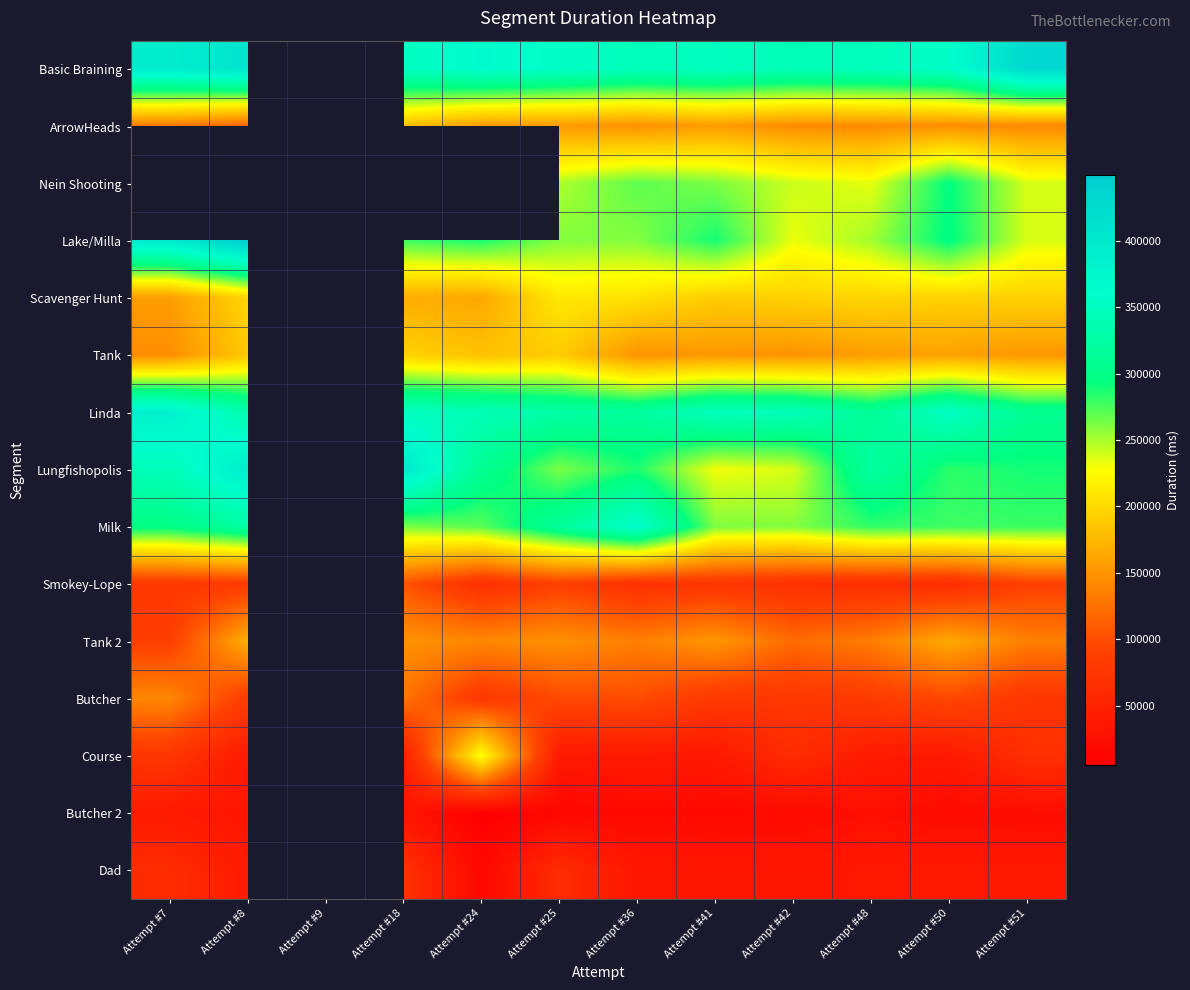

Which label corresponds to the smallest value in the chart?

Attempt #24